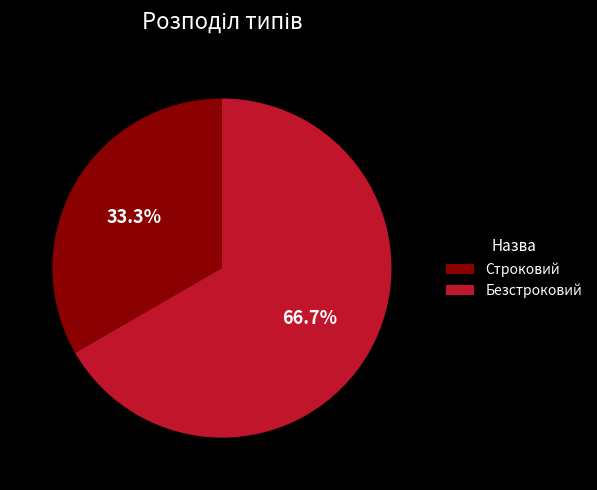

What is the smallest slice in the pie chart?

Строковий